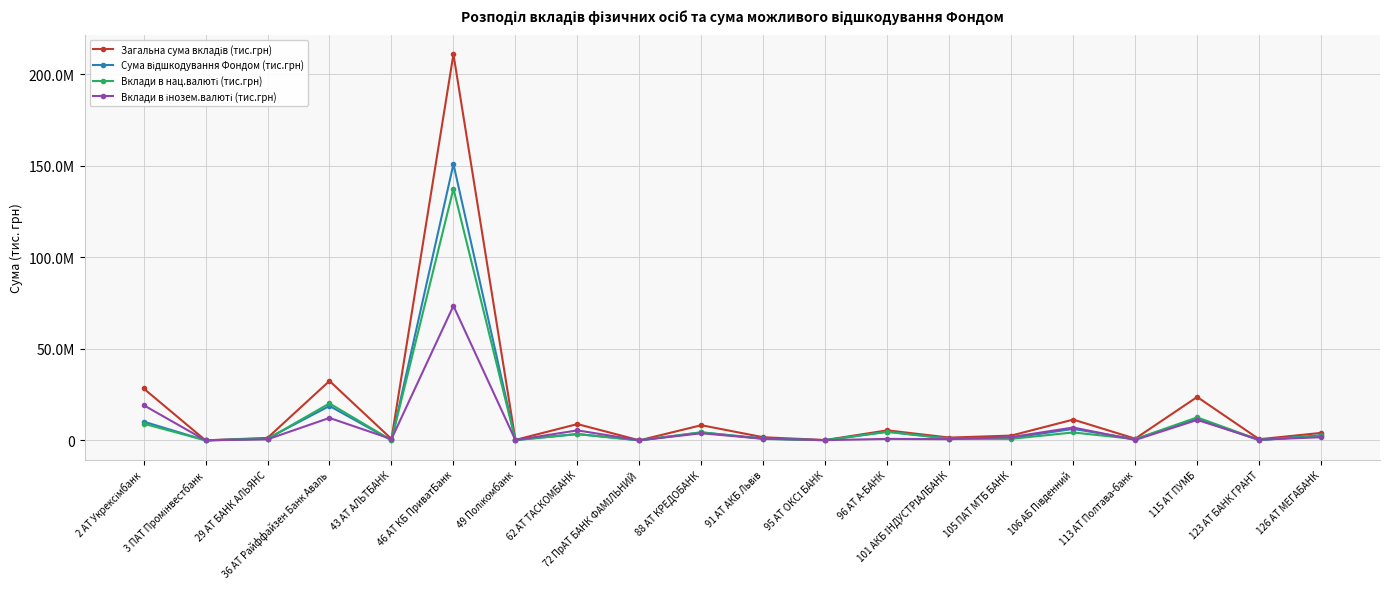

Is this an area chart (filled region under the line)?

No